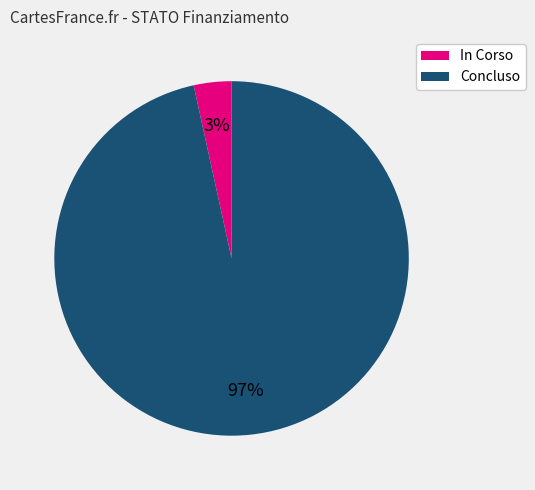

How many slices are in this pie chart?

2